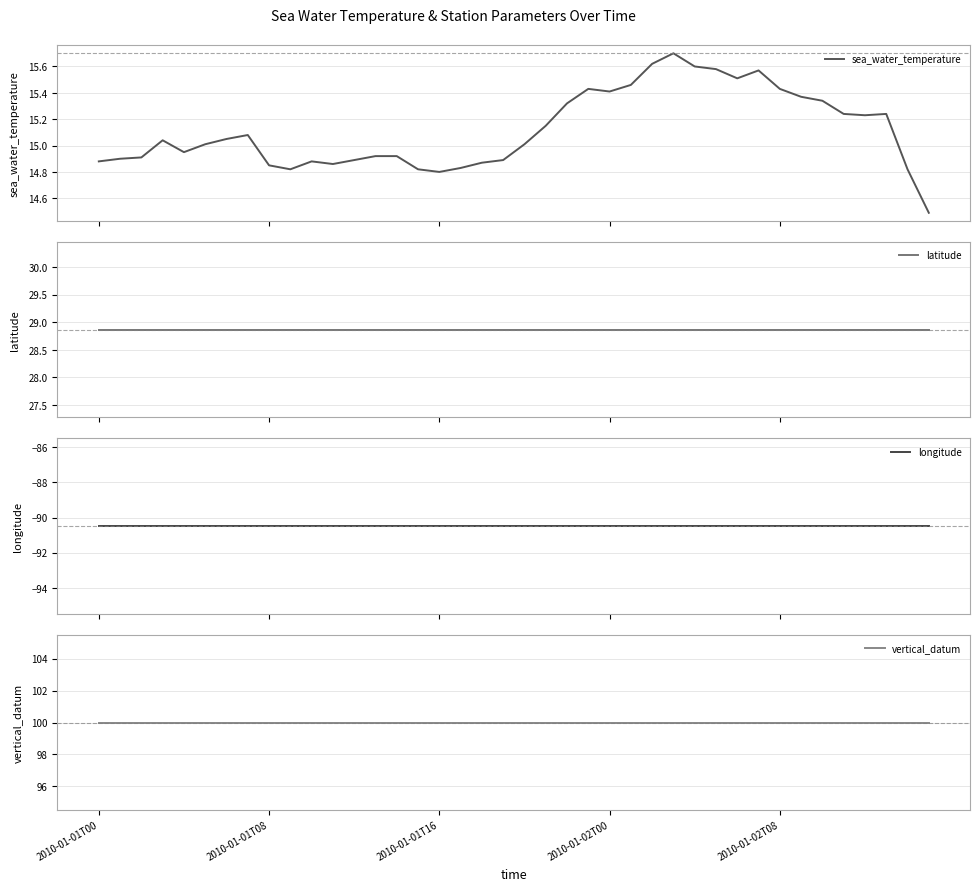

True or false: sea_water_temperature and latitude intersect in this chart.

False